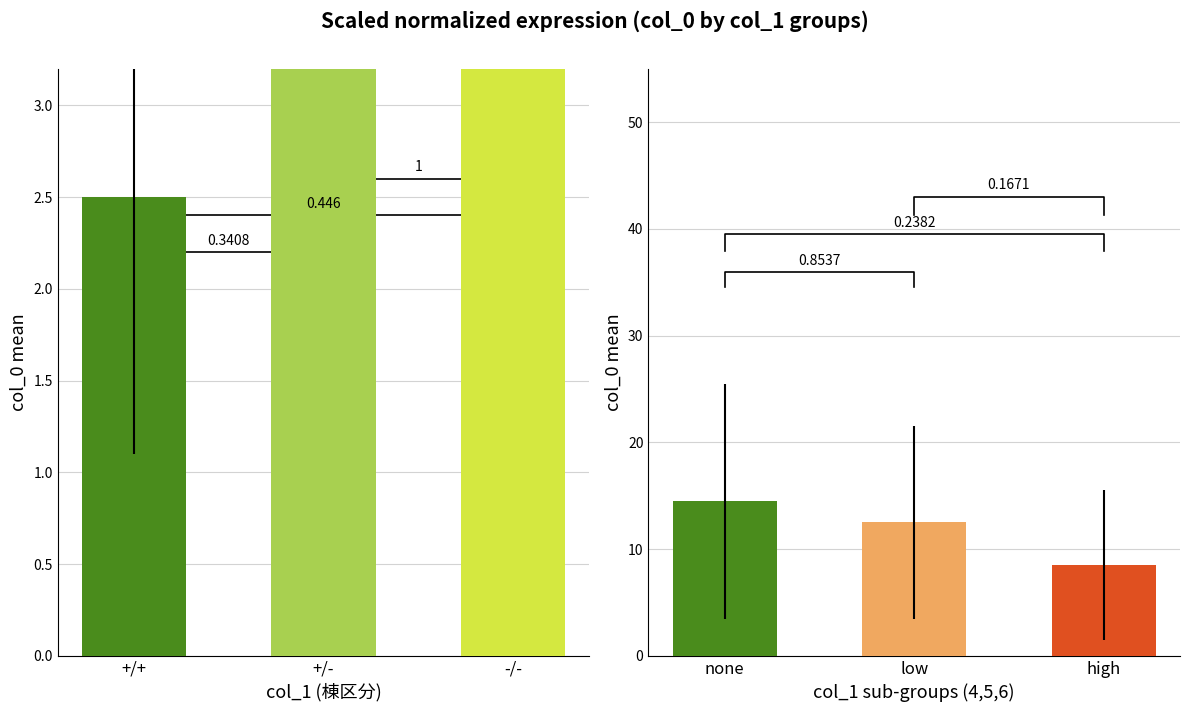

At which category does the chart reach its minimum across all series?

high